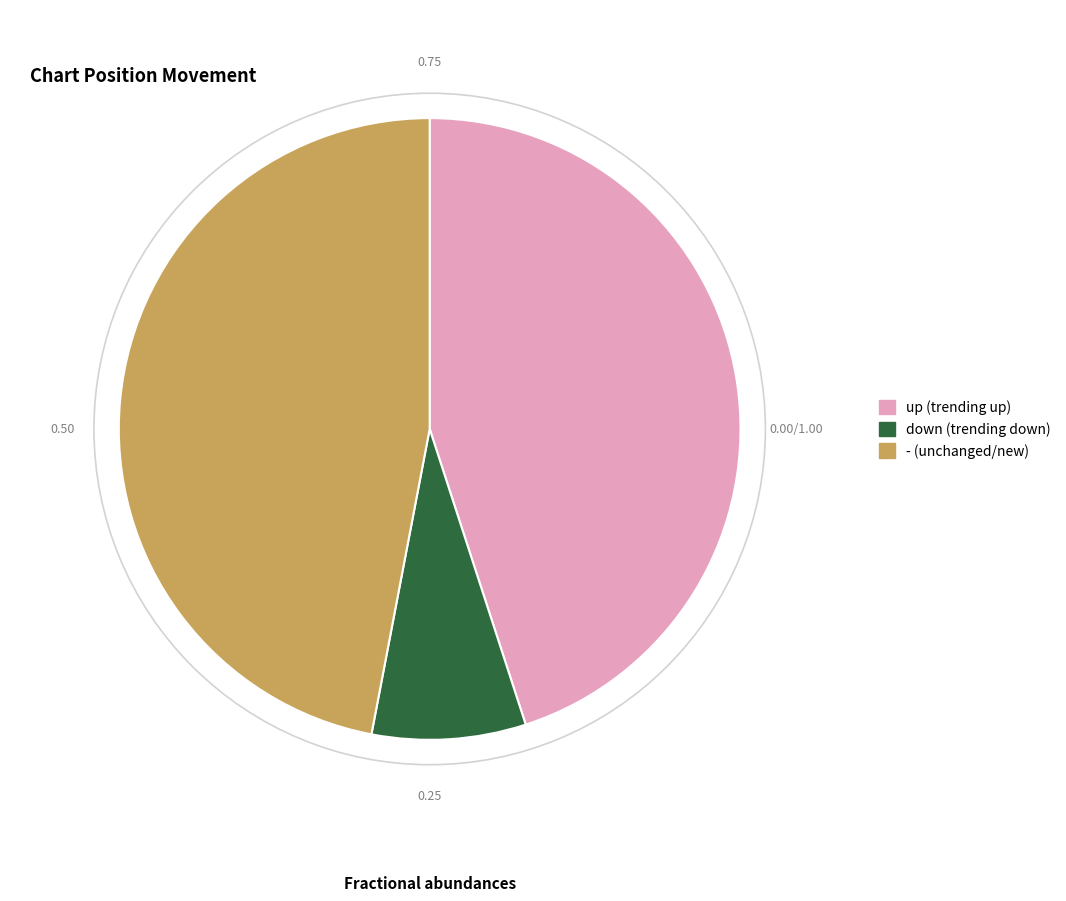

Approximately how many times larger is the value at down compared to up?

0.2